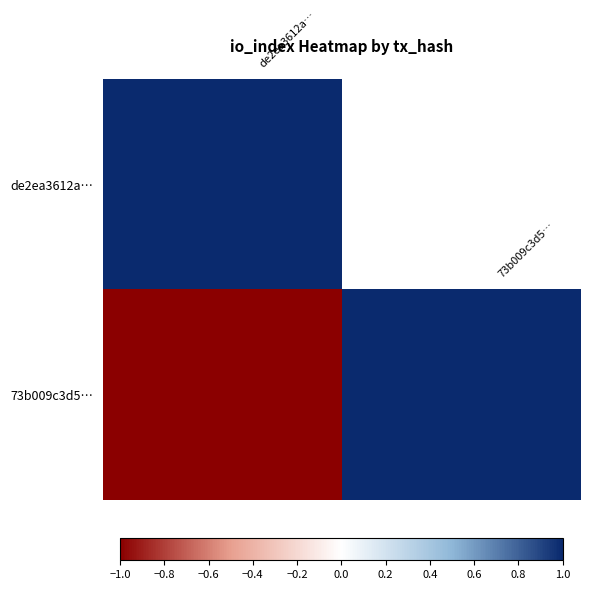

How many negative values does the 73b009c3d5… series have?

1